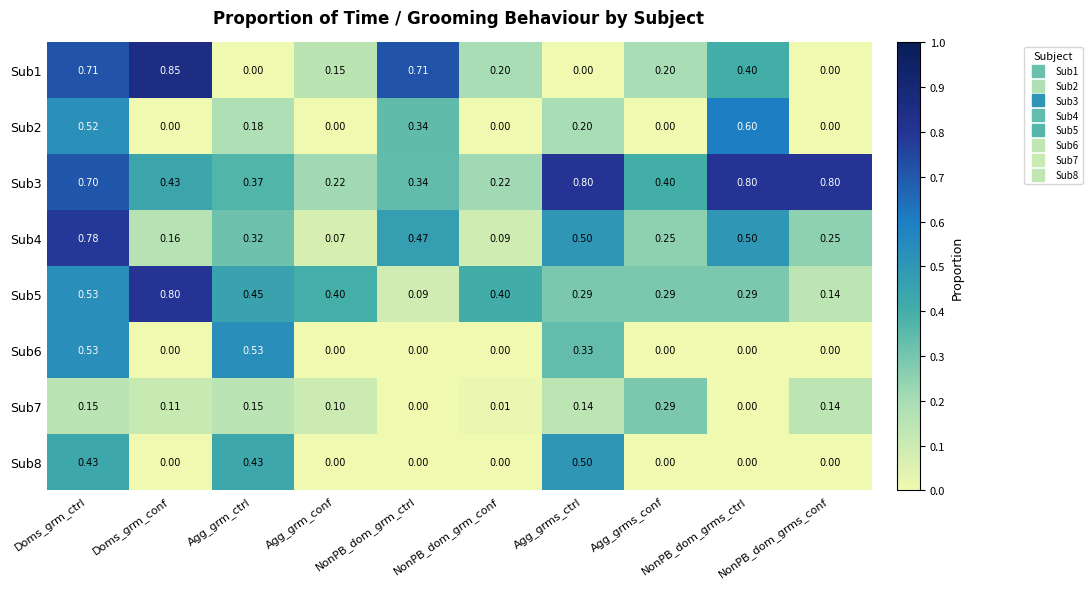

Is the value of Sub1 at NonPB_dom_grms_ctrl greater than the value of Sub7 at Agg_grm_conf?

Yes